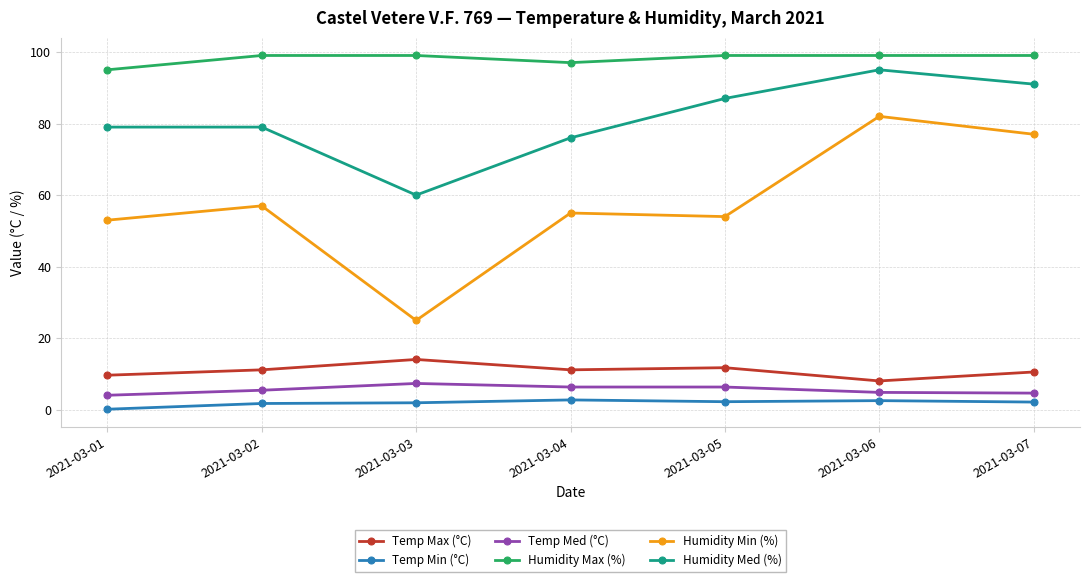

What is the value of the Temp Med (°C) point at the 1st from the left?

4.1